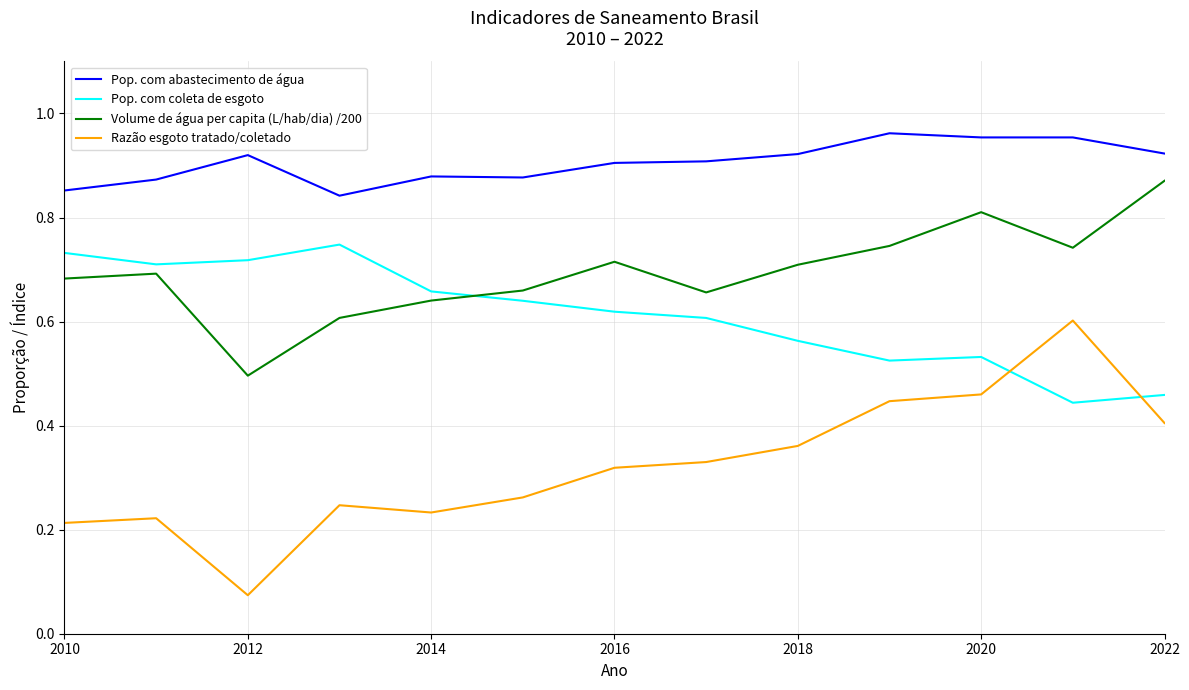

Which series has the largest total across all categories?

Pop. com abastecimento de água